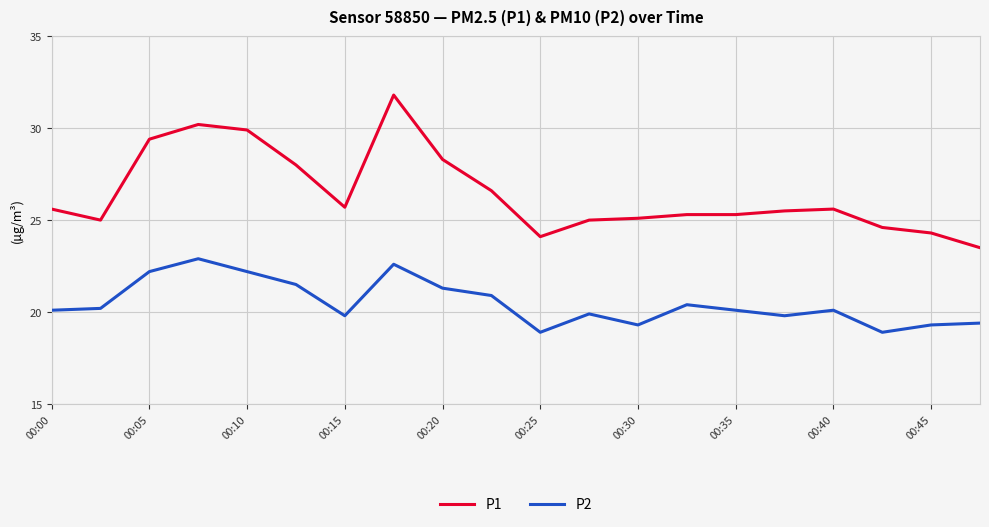

What is the highest value of the P1 series?

31.8